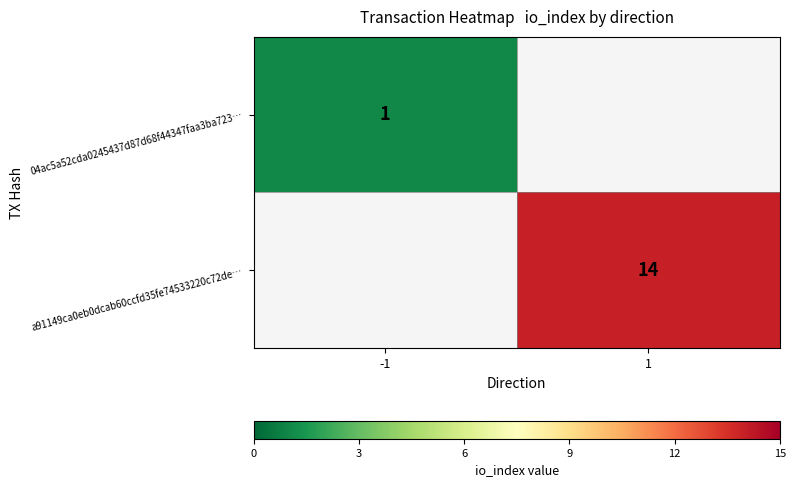

Is it true that 04ac5a52cda0245437d87d68f44347faa3ba723… equals 1 at -1?

True